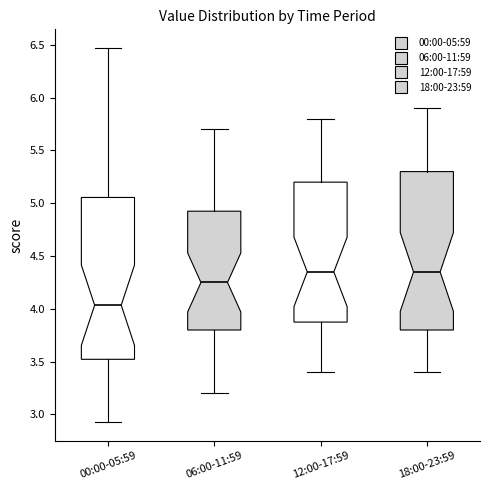

Where does the lower whisker of the box for 06:00-11:59 end on the y-axis? The values are not printed on the chart, so give them approximately, as read against the axis.

3.20